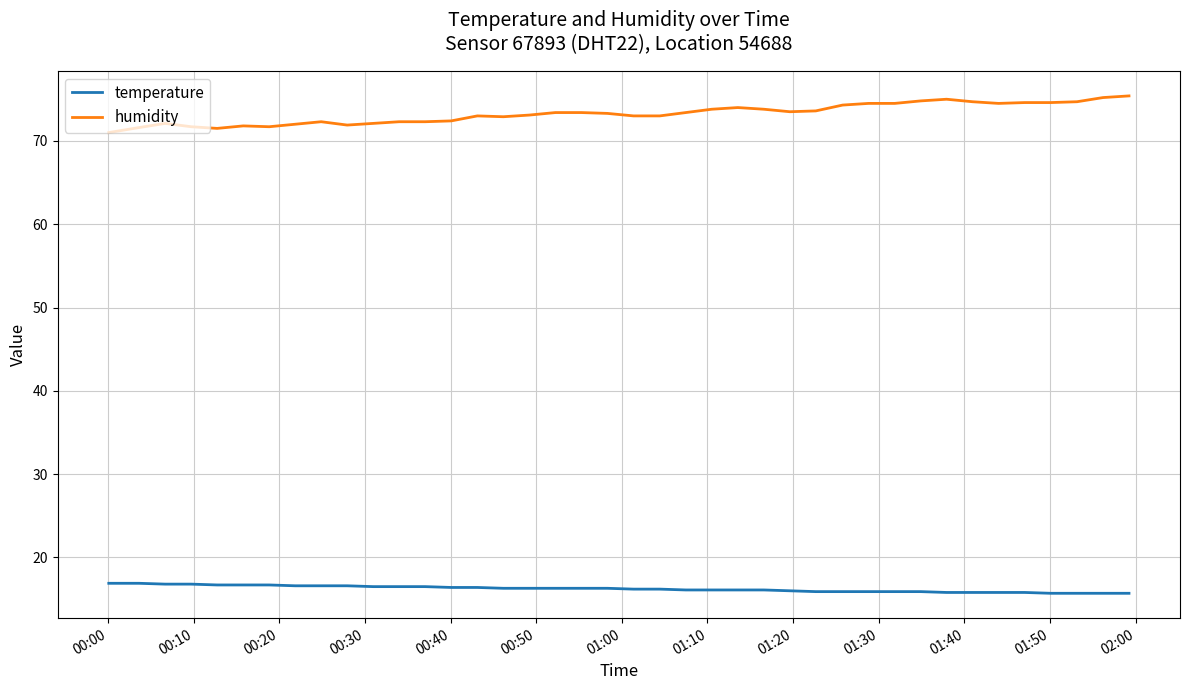

Rank the series by their maximum value, from highest to lowest.

humidity, temperature